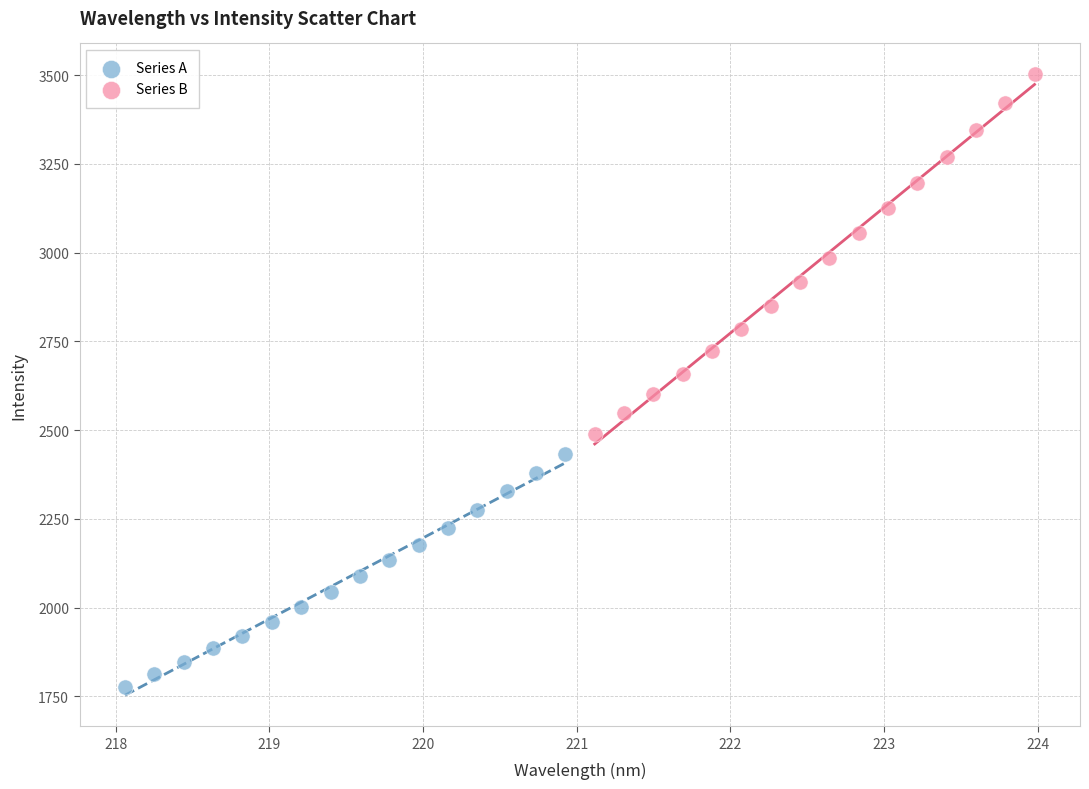

Which series has the widest spread of Y values?

Series B